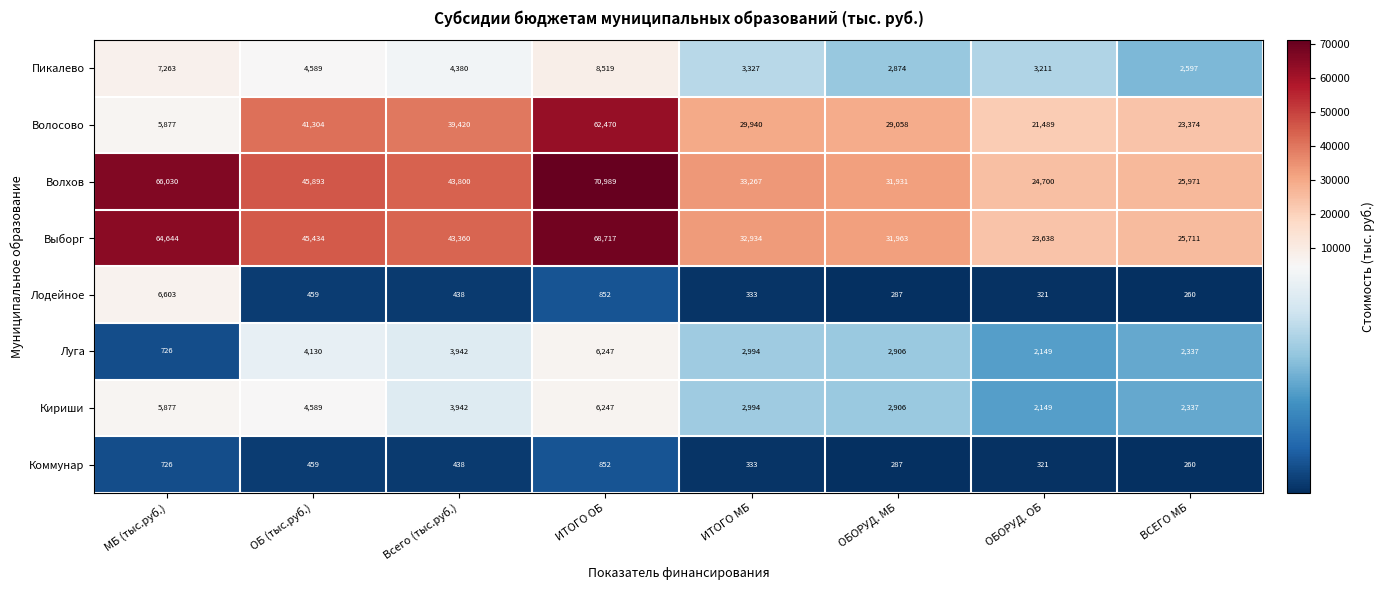

What is the greatest value displayed?

70989